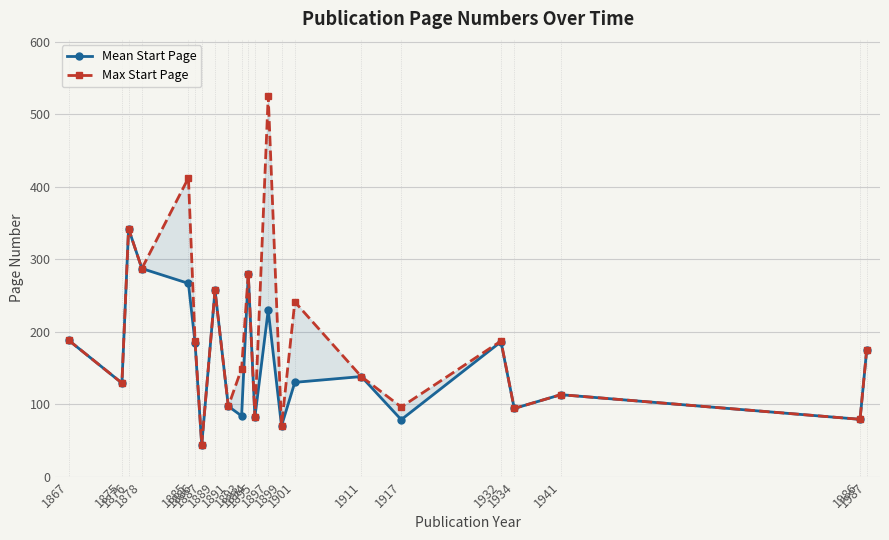

What is the lowest value of the Max Start Page series?

44.0